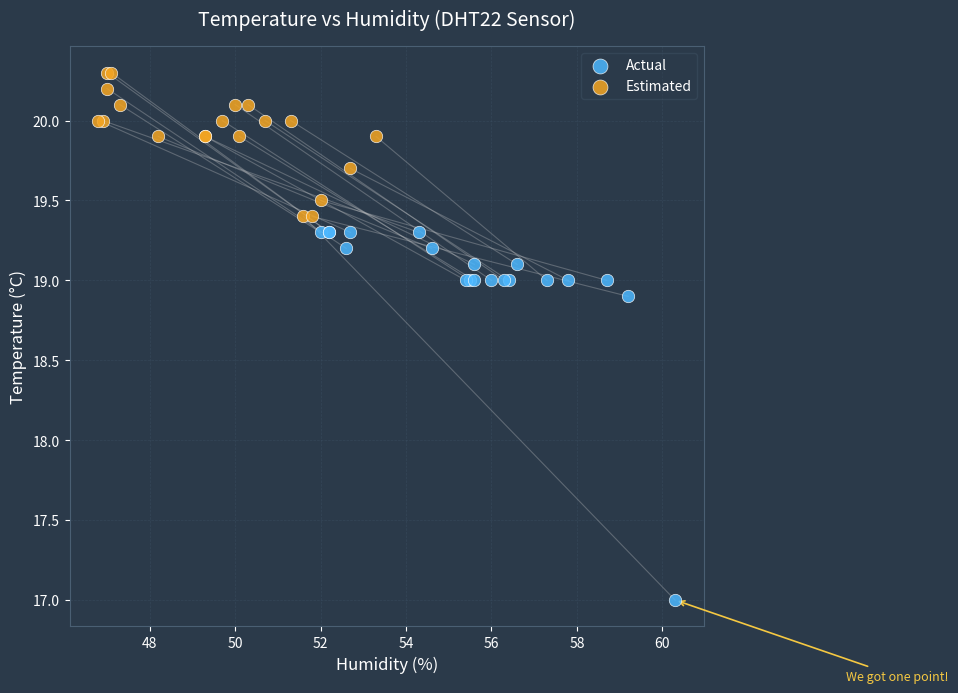

Which series has the largest Y range (max minus min)?

Actual